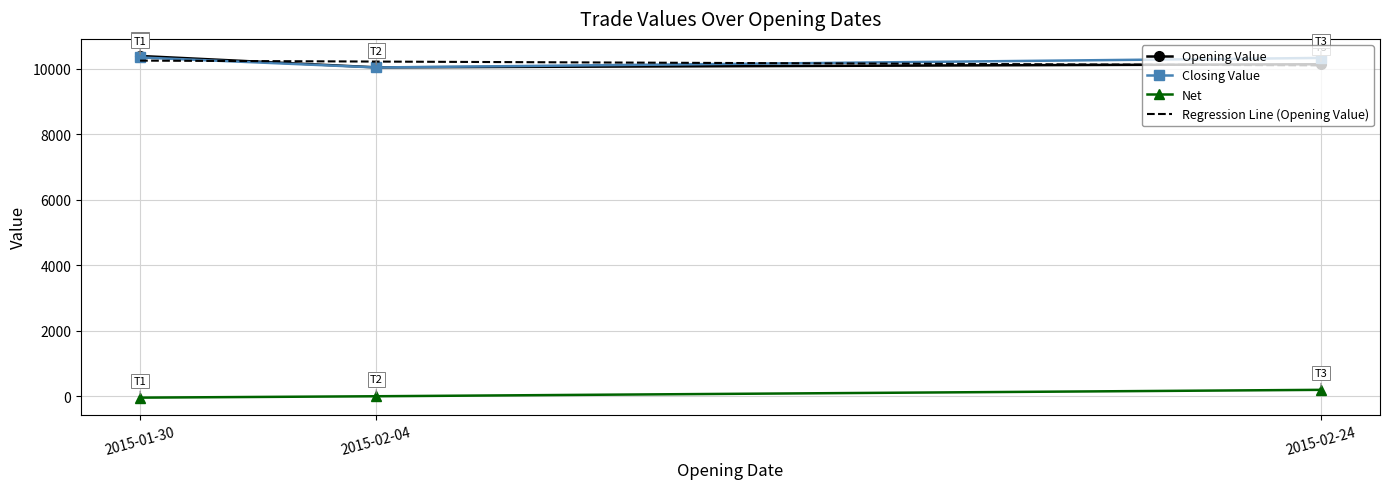

Is the value of Closing Value at 2015-01-30 greater than the value of Net at 2015-01-30?

Yes